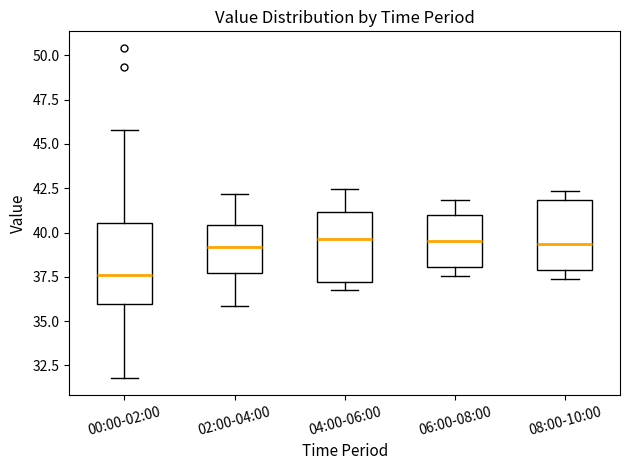

Reading left to right, transcribe this box plot: for each box, give where its median line is, the range the box spans, and where its two whiskers end, as read against the y-axis. The values are not printed on the chart, so give them approximately, as read against the axis.

00:00-02:00: median 37.5, box 36.0 to 40.5, whiskers 32.0 to 46.0
02:00-04:00: median 39.0, box 37.5 to 40.5, whiskers 36.0 to 42.0
04:00-06:00: median 39.5, box 37.0 to 41.0, whiskers 37.0 (just below the box's lower edge) to 42.5
06:00-08:00: median 39.5, box 38.0 to 41.0, whiskers 37.5 to 42.0
08:00-10:00: median 39.5, box 38.0 to 42.0, whiskers 37.5 to 42.5